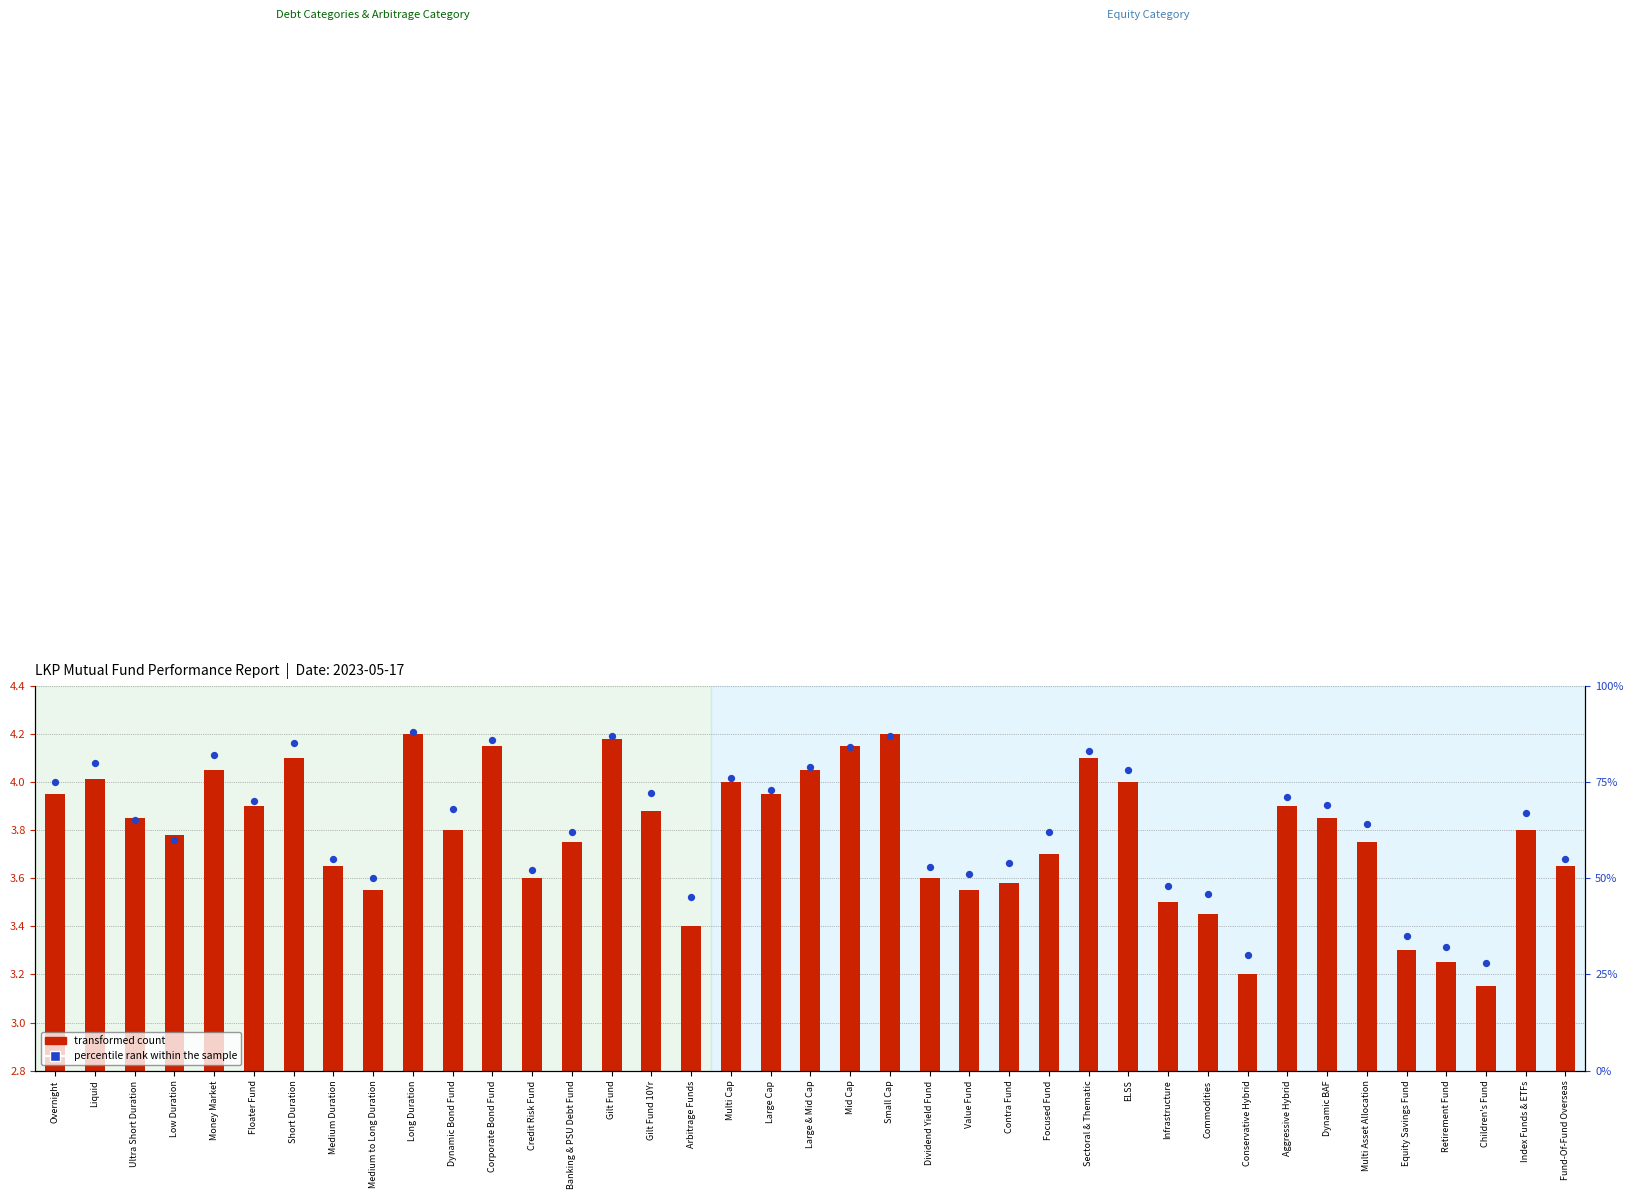

Which series has the largest total across all categories?

percentile rank within the sample